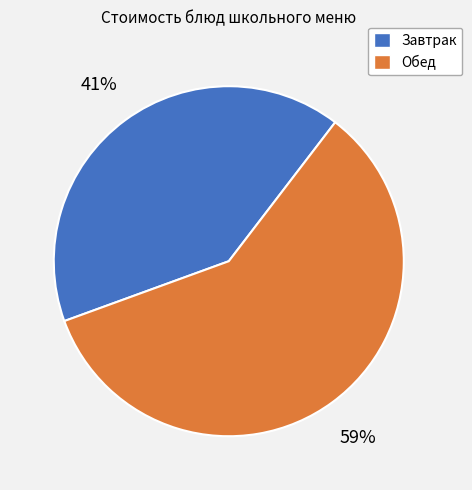

Does any single category account for the majority?

Yes